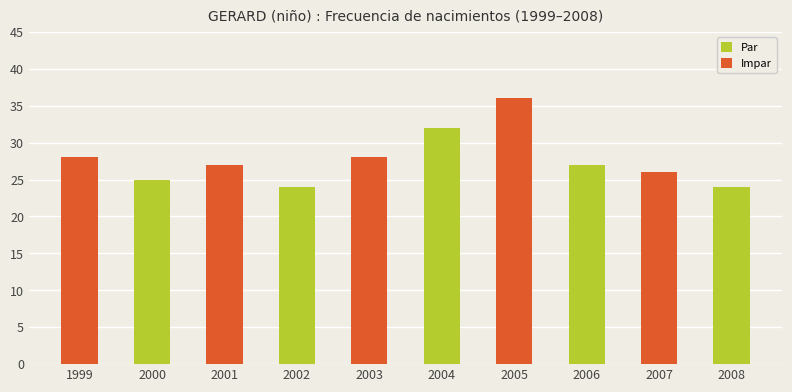

Reading left to right, list all the values displayed in this chart.

1999=28	2000=25	2001=27	2002=24	2003=28	2004=32	2005=36	2006=27	2007=26	2008=24